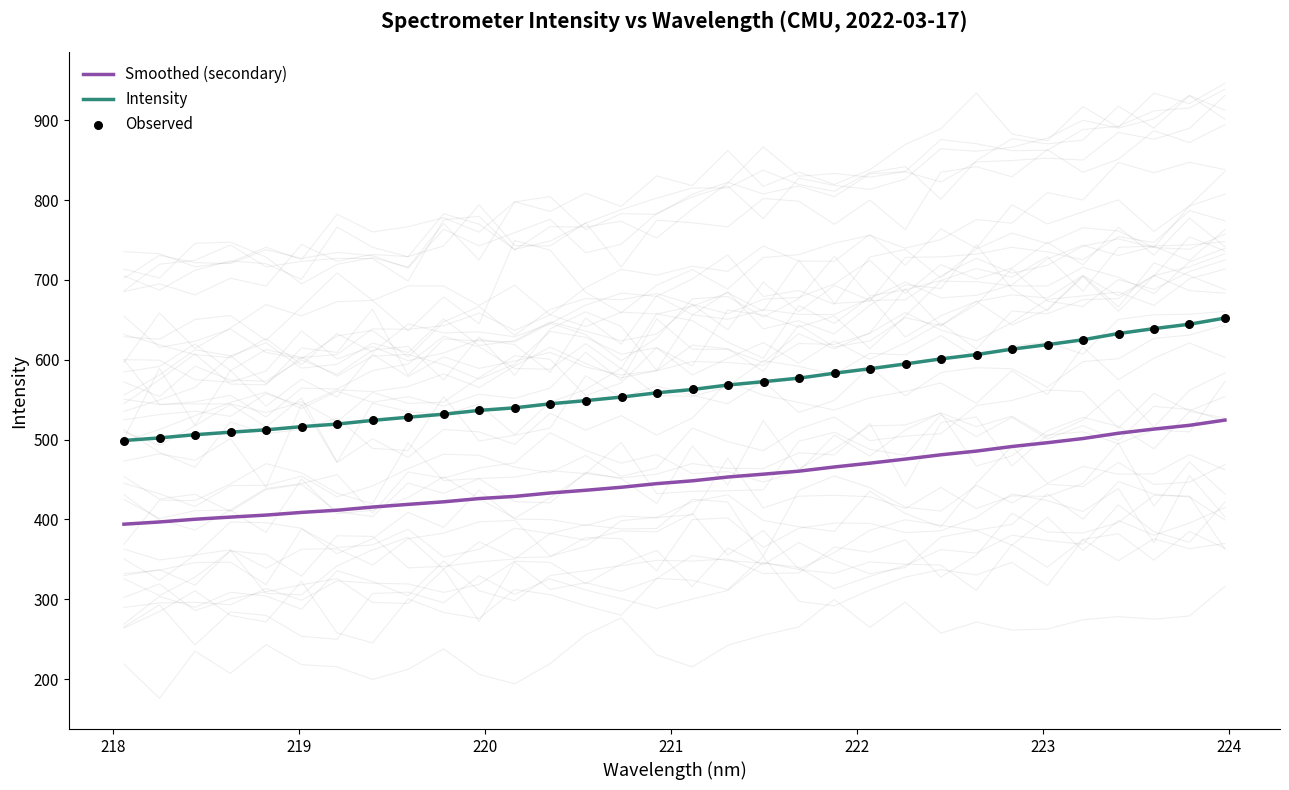

At how many categories does at least one series exceed 518?

26